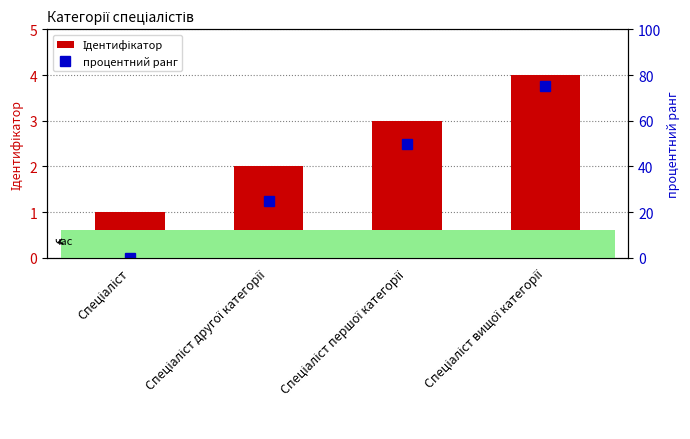

What is the difference between the maximum and minimum values in the процентний ранг series?

75